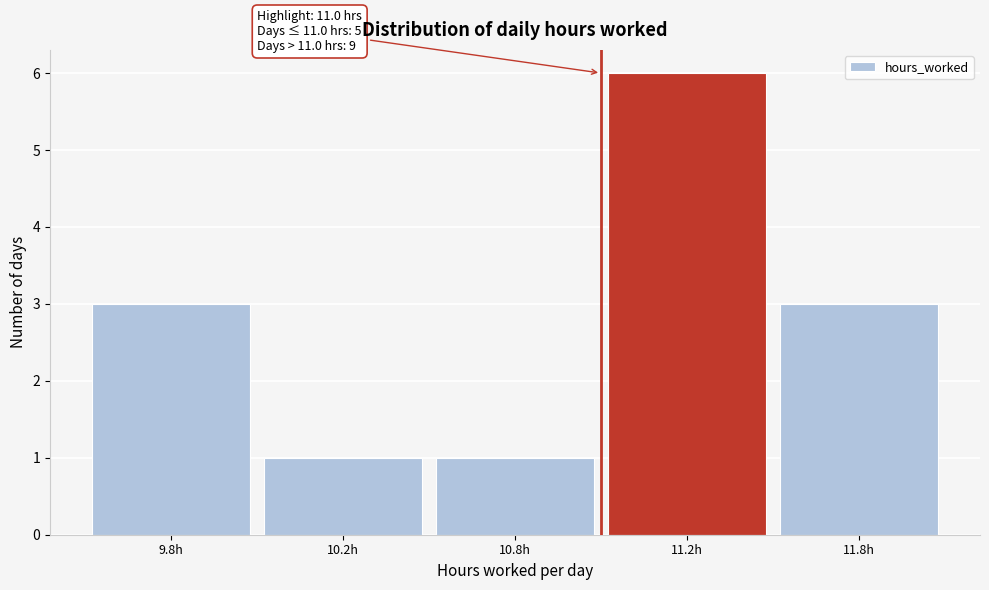

Reading left to right, transcribe all the data shown in this chart.

9.8h=3	10.2h=1	10.8h=1	11.2h=6	11.8h=3